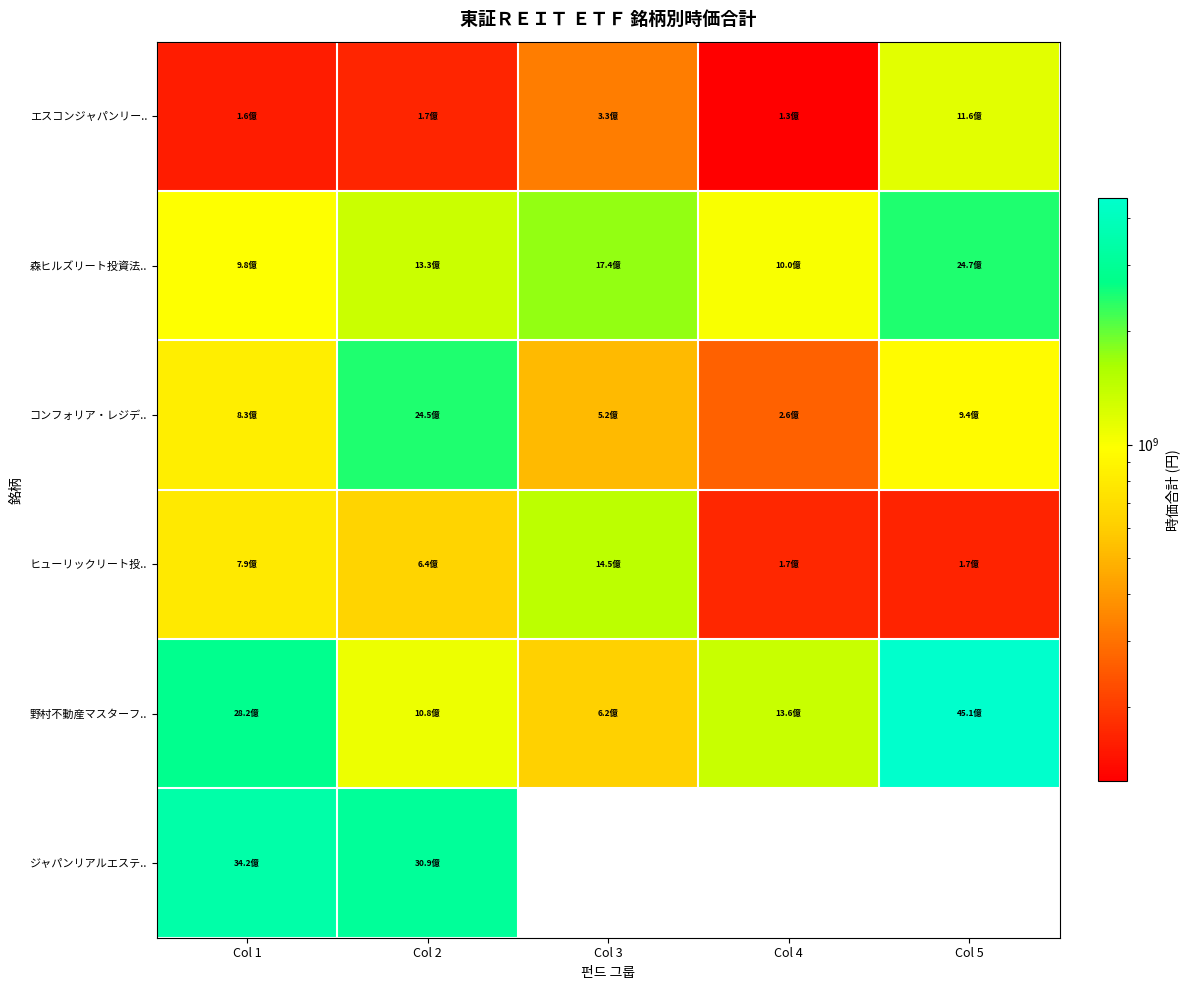

Which series has the largest range (max minus min)?

野村不動産マスターフ..